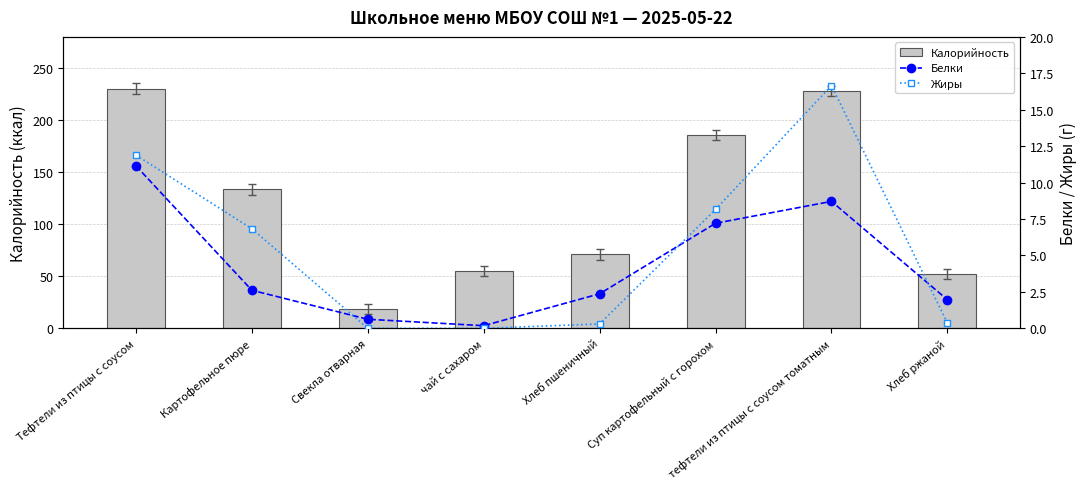

Is it true that Жиры equals 0.4 at Хлеб ржаной?

True